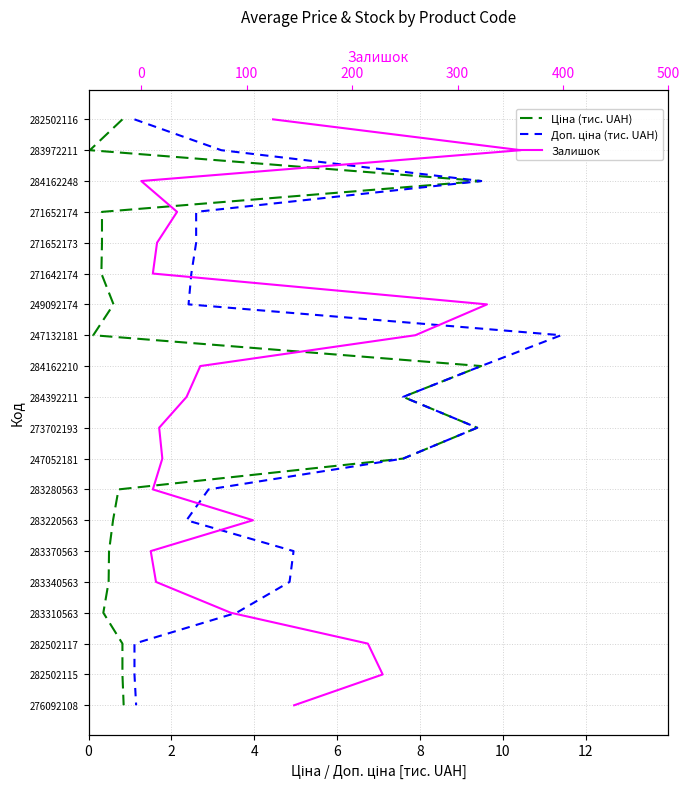

How many positive values does the Ціна (тис. UAH) series have?

19